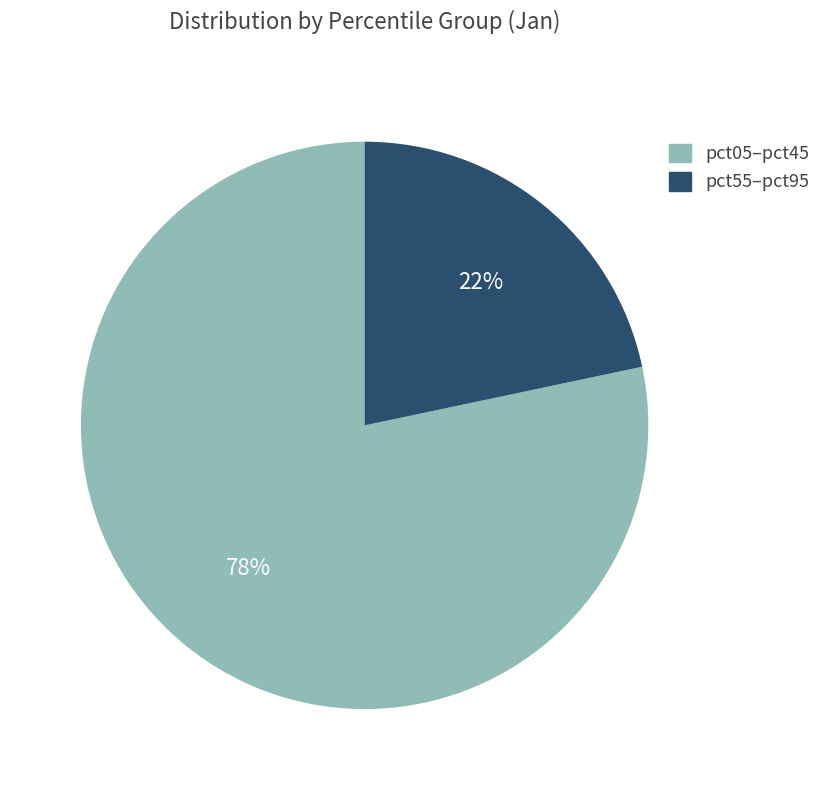

Rank the categories by value from highest to lowest.

pct05–pct45, pct55–pct95